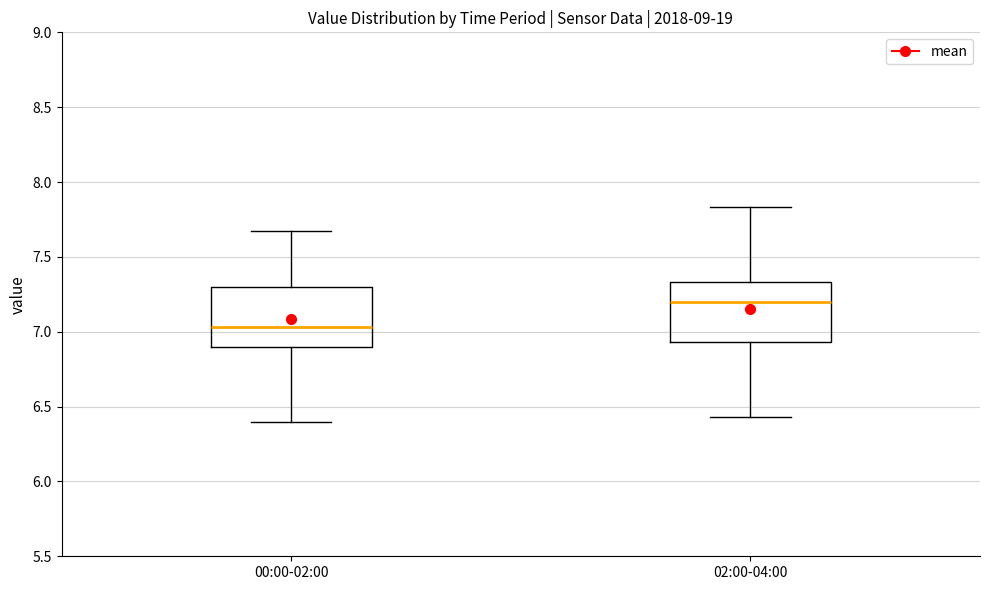

Which box has the highest median line?

02:00-04:00